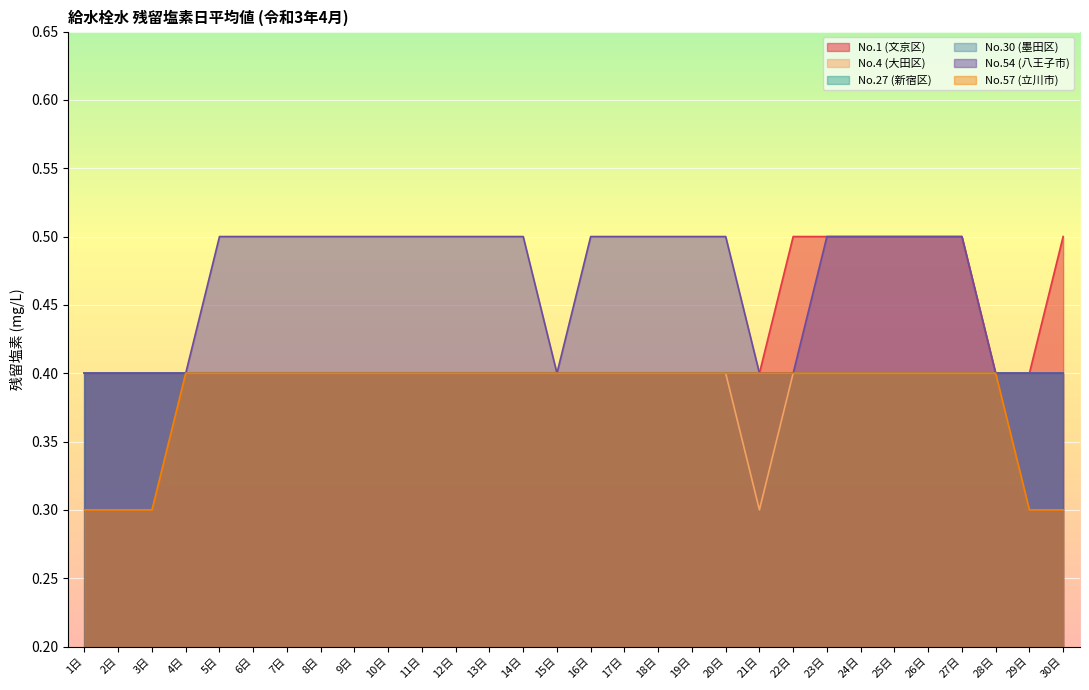

True or false: No.4 (大田区) and No.54 (八王子市) cross at least once.

False